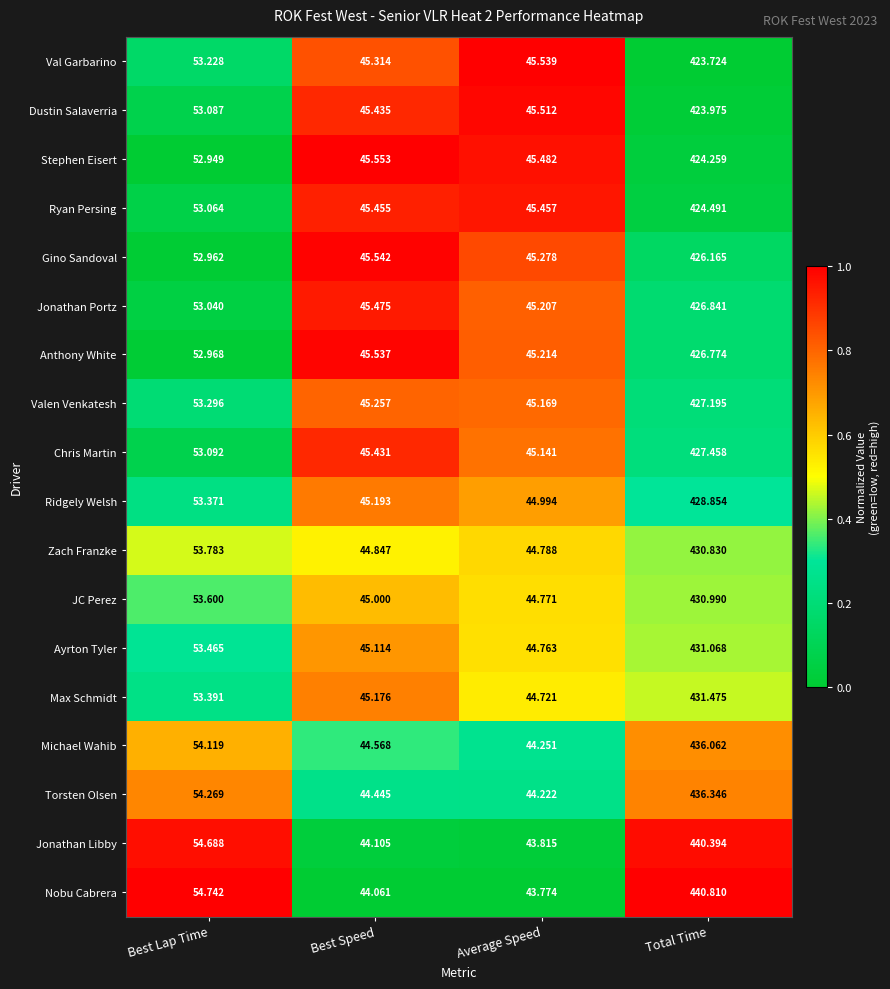

At which category is the sum across all series the highest?

Total Time